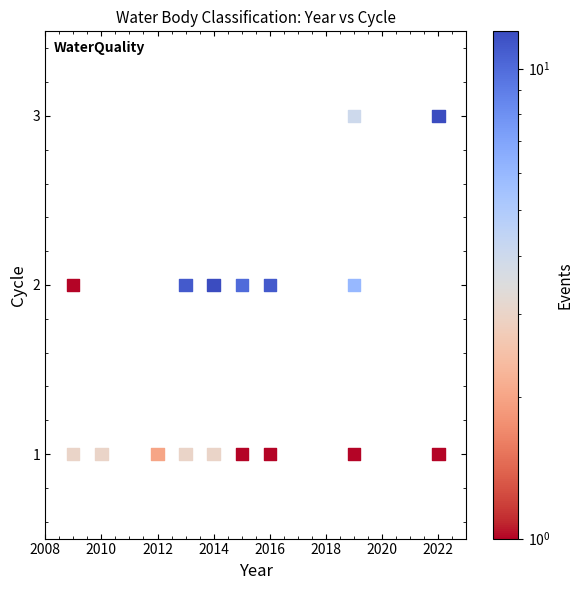

List the coordinates of all points as (Y, X) pairs, reading left to right.

(2, 2009)  (1, 2009)  (1, 2010)  (1, 2012)  (2, 2013)  (1, 2013)  (2, 2014)  (1, 2014)  (2, 2015)  (1, 2015)  (2, 2016)  (1, 2016)  (2, 2019)  (3, 2019)  (1, 2019)  (3, 2022)  (1, 2022)